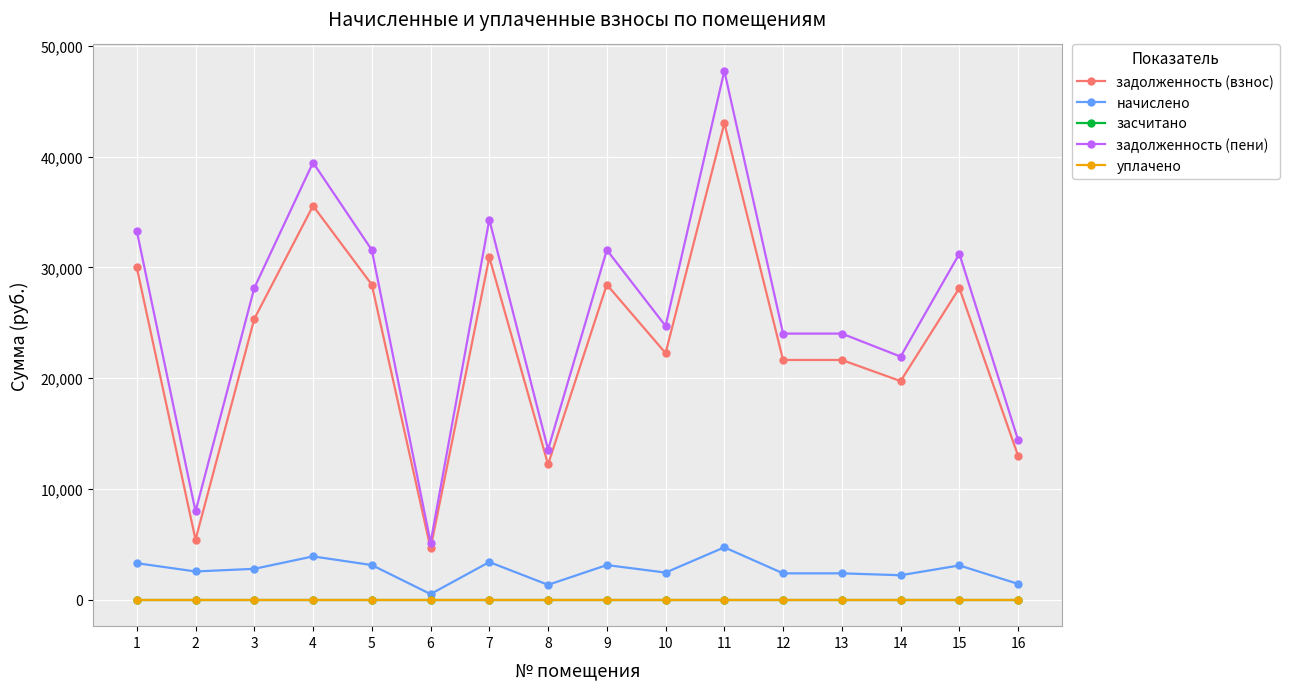

Reading right to left, list all the values displayed in this chart.

задолженность (взнос): 12988.1	28140.8	19739.2	21646.8	21646.8	43015.3	22265.3	28450.1	12215.0	30924.0	4638.6	28450.1	35562.6	25357.7	5422.5	29996.3
начислено: 1428.8	3095.8	2211.3	2381.4	2381.4	4732.2	2449.4	3129.8	1343.8	3402.0	510.3	3129.8	3912.3	2789.6	2551.5	3299.9
засчитано: 0.0	0.0	0.0	0.0	0.0	0.0	0.0	0.0	0.0	0.0	0.0	0.0	0.0	0.0	0.0	0.0
задолженность (пени): 14416.9	31236.7	21950.5	24028.2	24028.2	47747.5	24714.7	31579.9	13558.9	34326.0	5148.9	31579.9	39474.9	28147.3	7974.0	33296.2
уплачено: 0.0	0.0	0.0	0.0	0.0	0.0	0.0	0.0	0.0	0.0	0.0	0.0	0.0	0.0	0.0	0.0